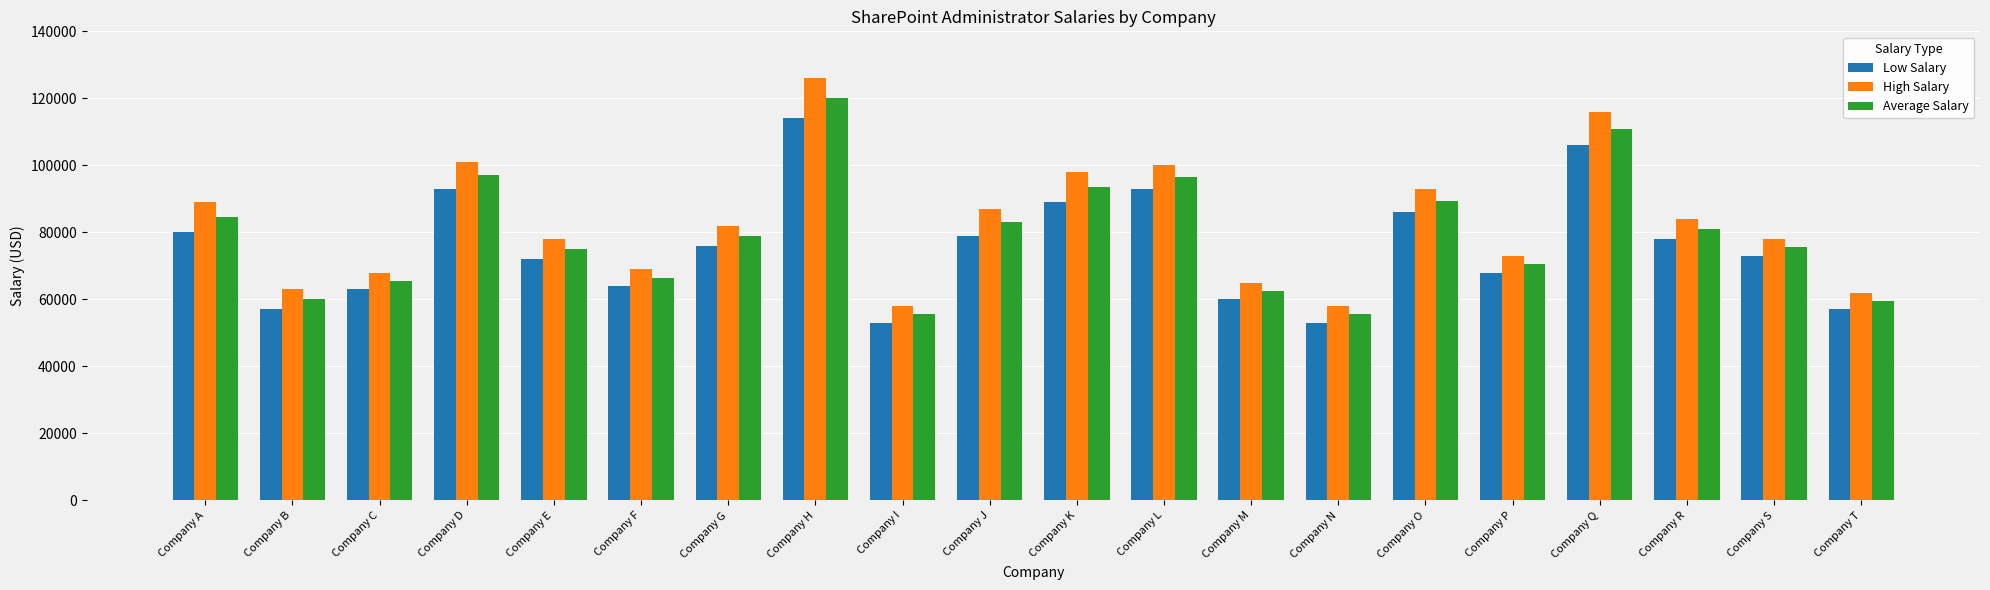

Which series has the largest total across all categories?

High Salary